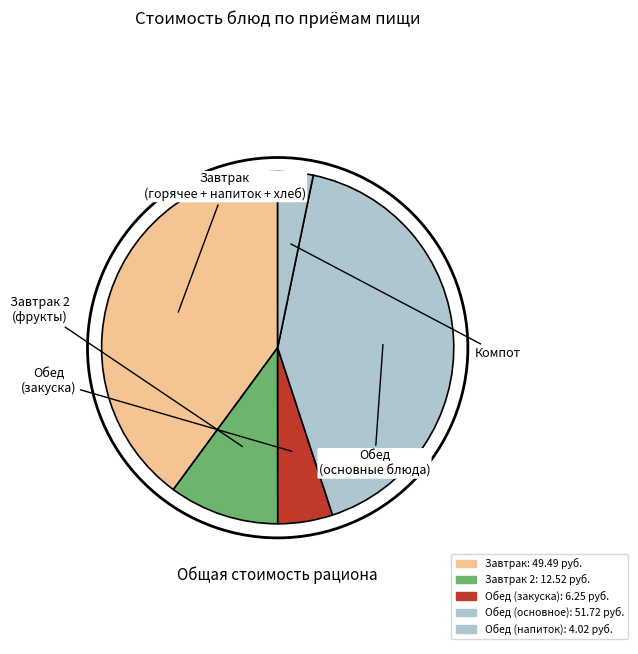

Count the number of slices in the pie.

5